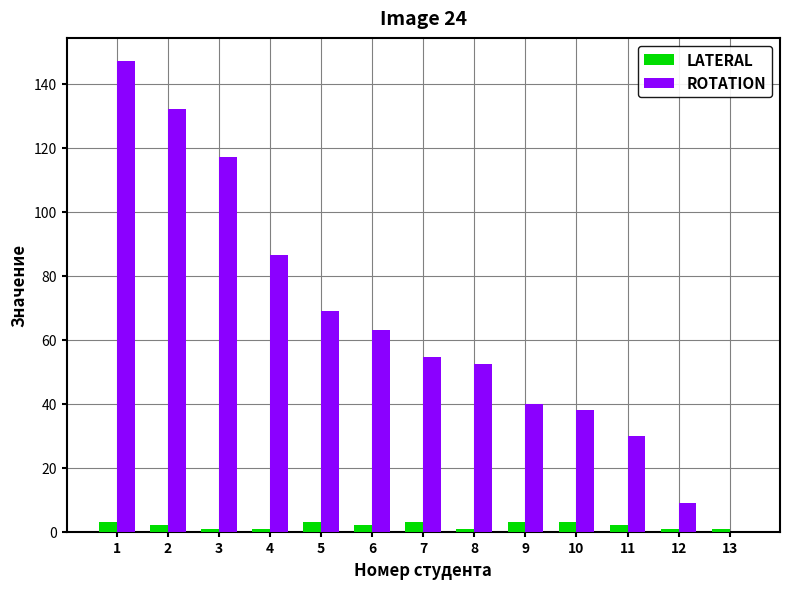

Is the value of LATERAL at 11 greater than the value of ROTATION at 9?

No